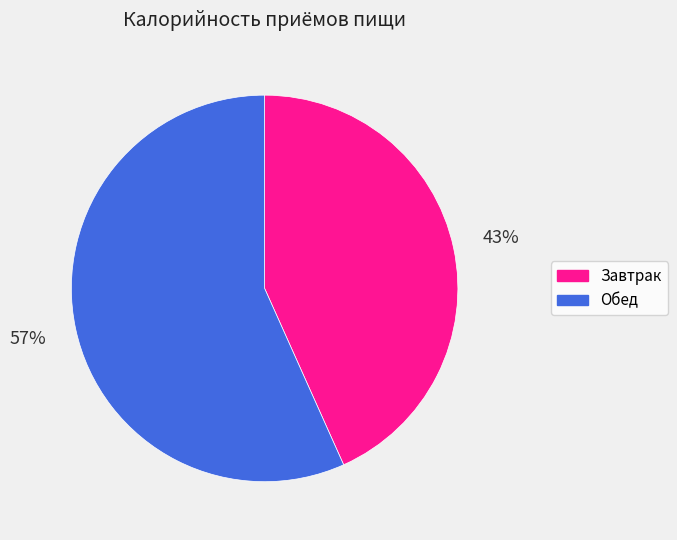

How many slices are in this pie chart?

2